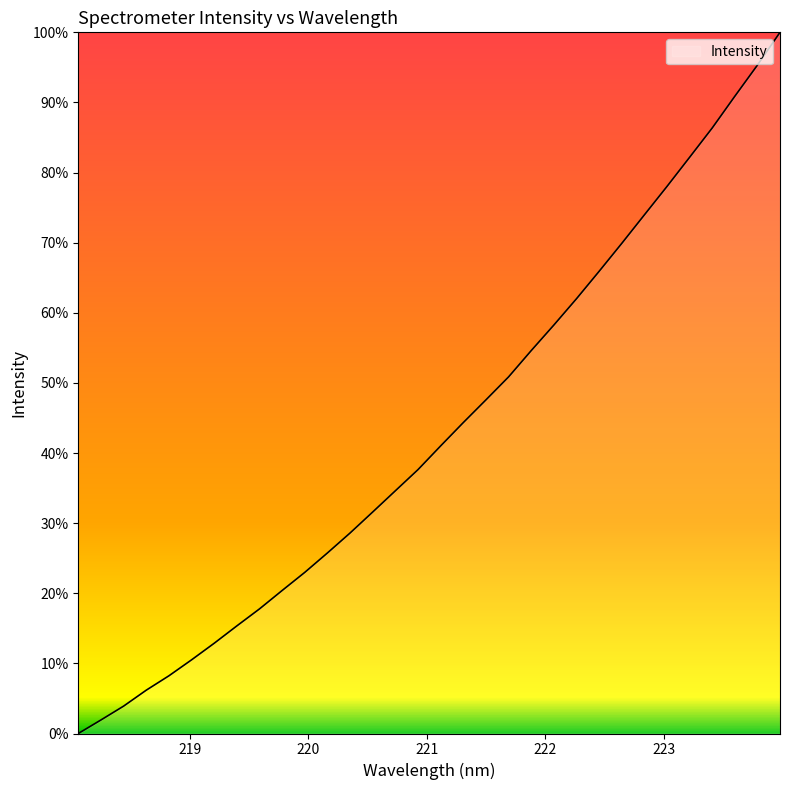

What is the maximum value shown in the chart?

100.0